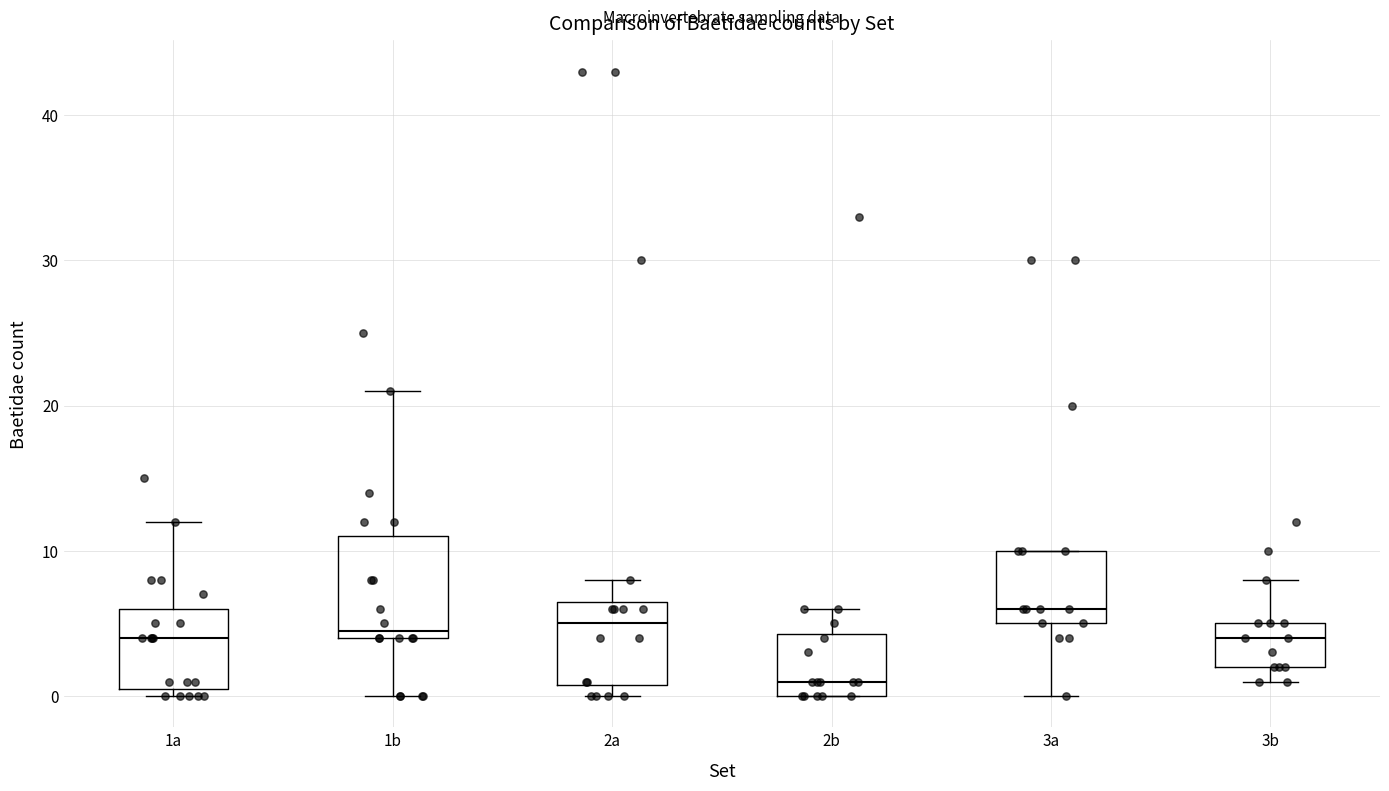

Which box has the highest median line?

3a